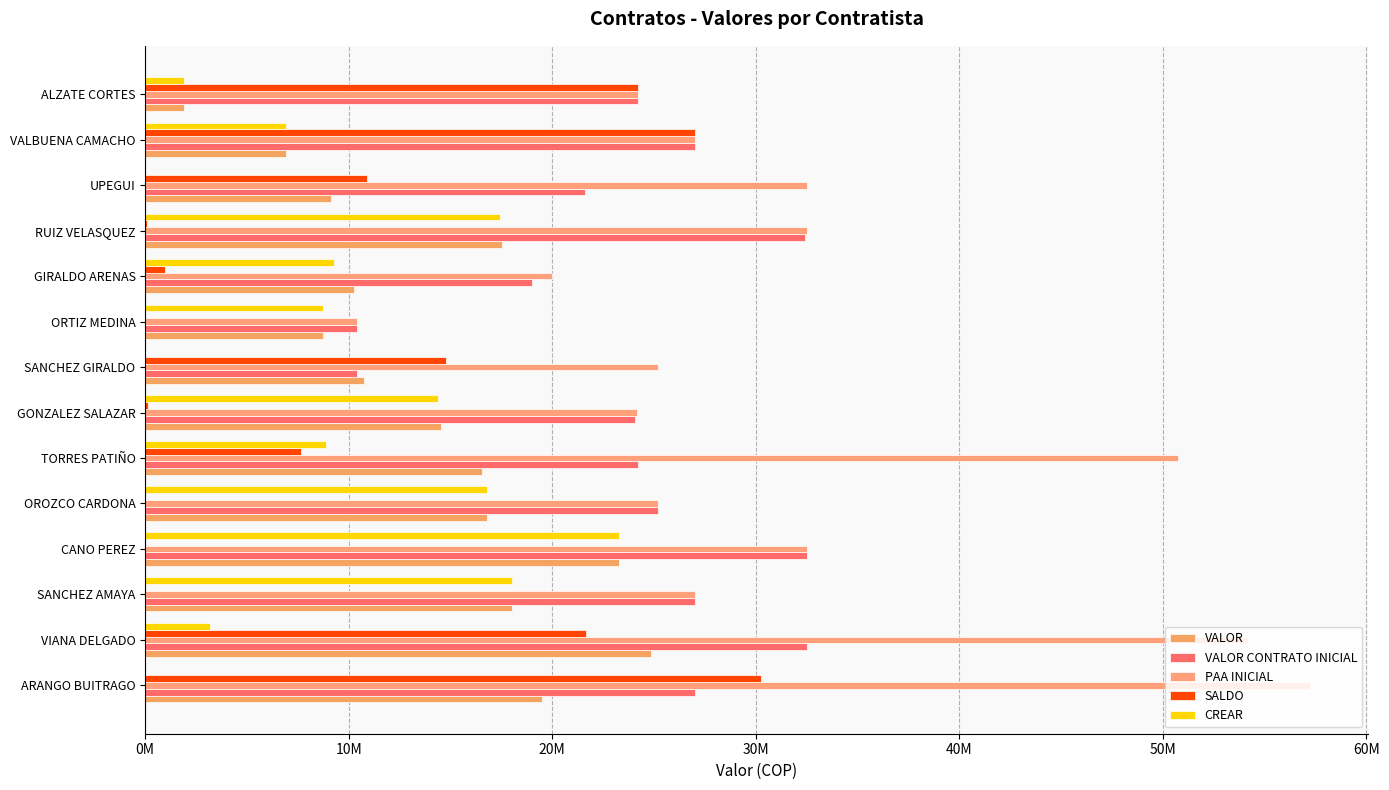

What is the average value of the VALOR series?

14189627